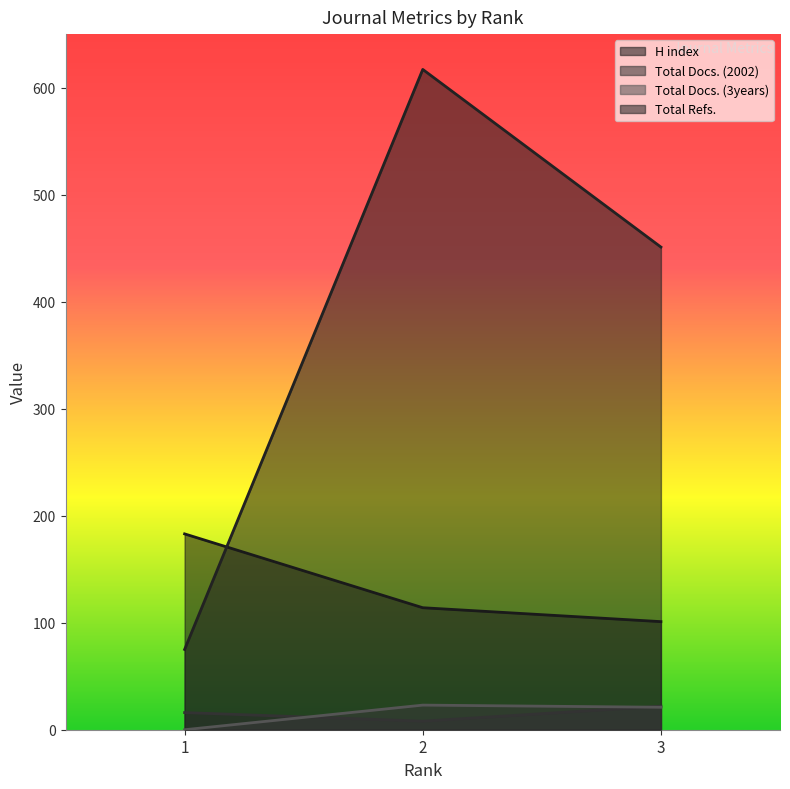

What is the sum of the Total Refs. values at 1 and 2?

692